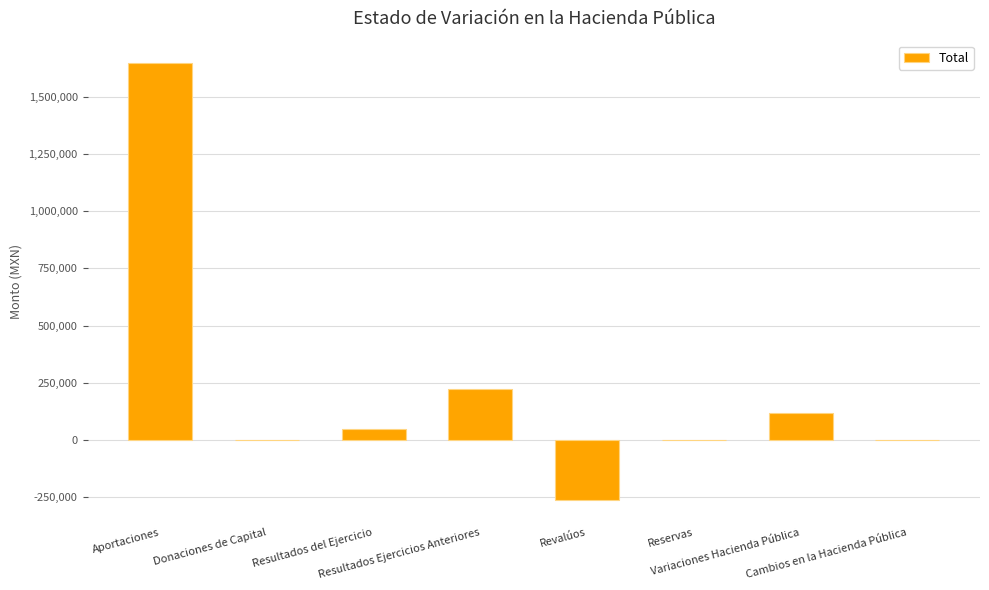

Reading right to left, list all the values displayed in this chart.

Cambios en la Hacienda Pública=0.0	Variaciones Hacienda Pública=119074.1	Reservas=0.0	Revalúos=-264179.0	Resultados Ejercicios Anteriores=224941.0	Resultados del Ejercicio=47084.9	Donaciones de Capital=0.0	Aportaciones=1649340.0